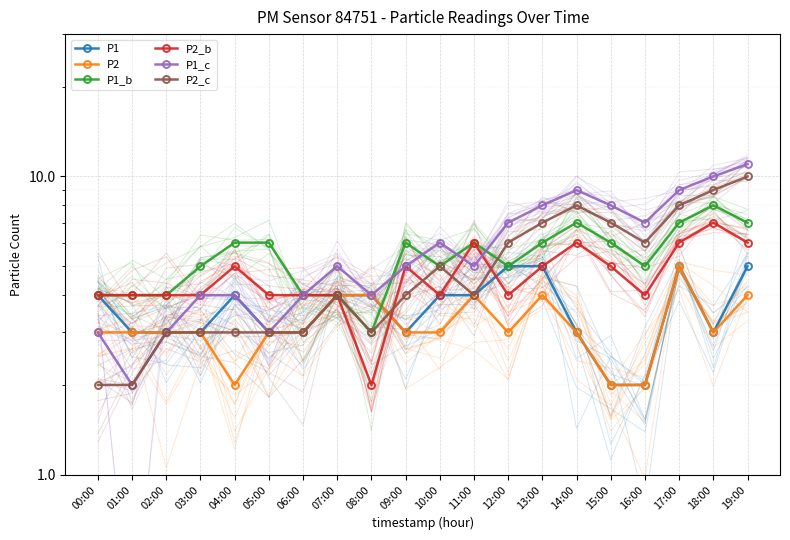

What is the value of the P1 point at the 13th from the left?

5